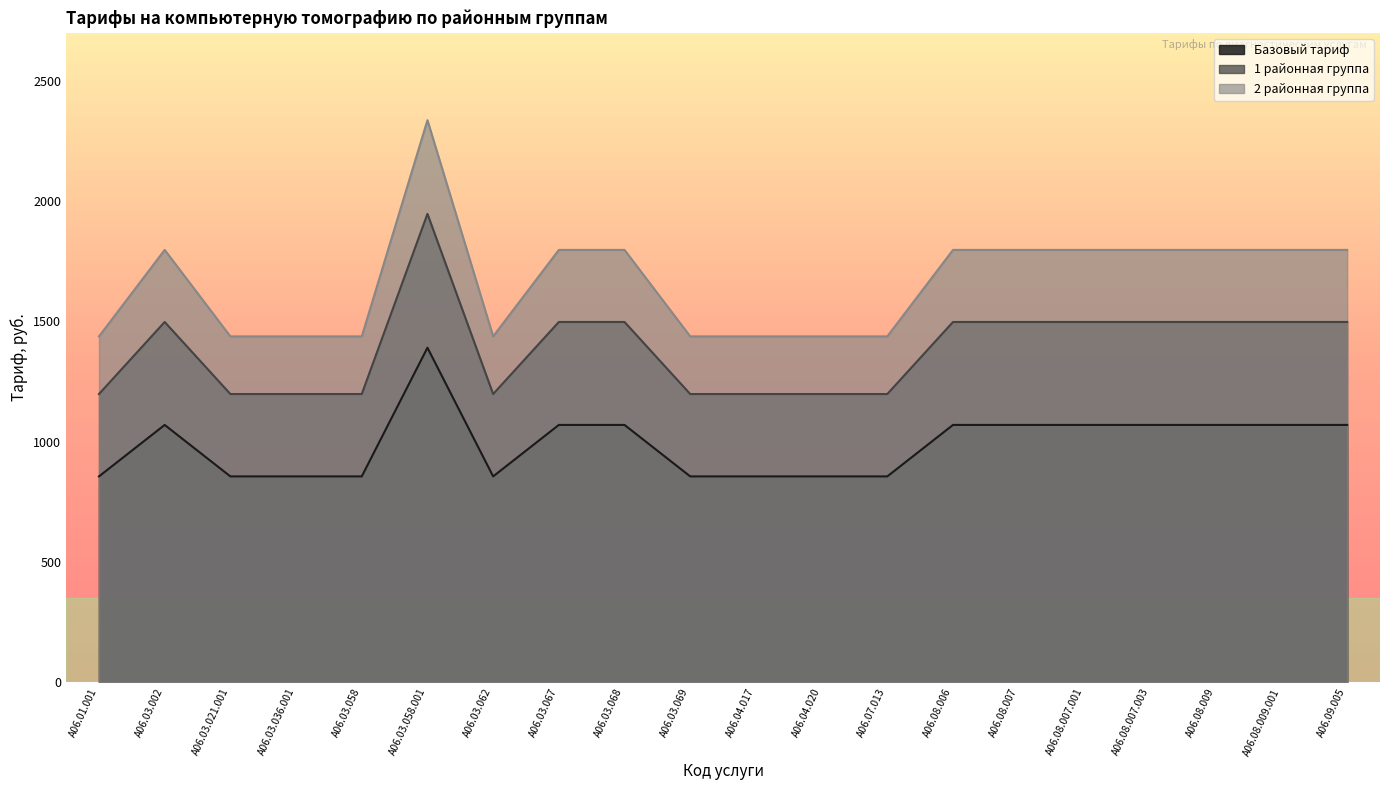

What are all the series names shown in the legend?

Базовый тариф, 1 районная группа, 2 районная группа